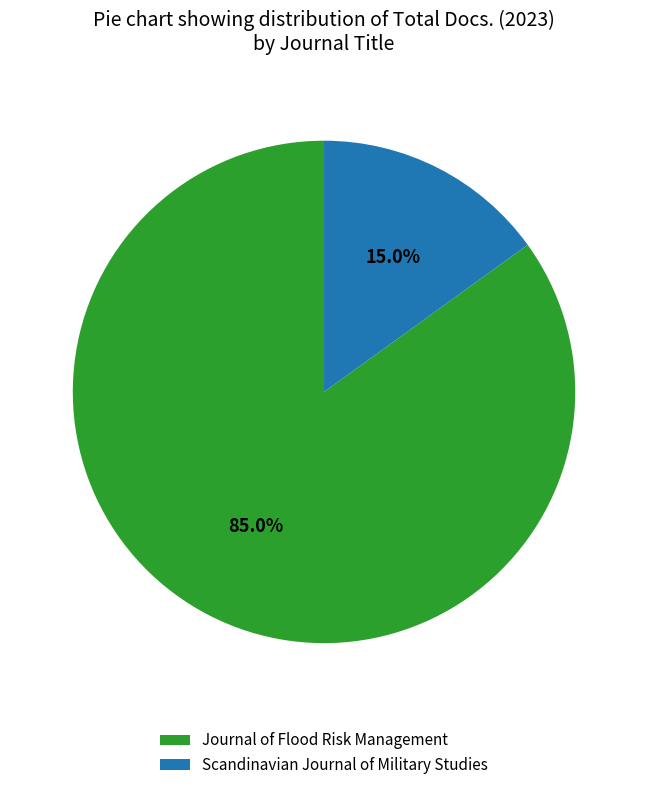

Count the number of slices in the pie.

2